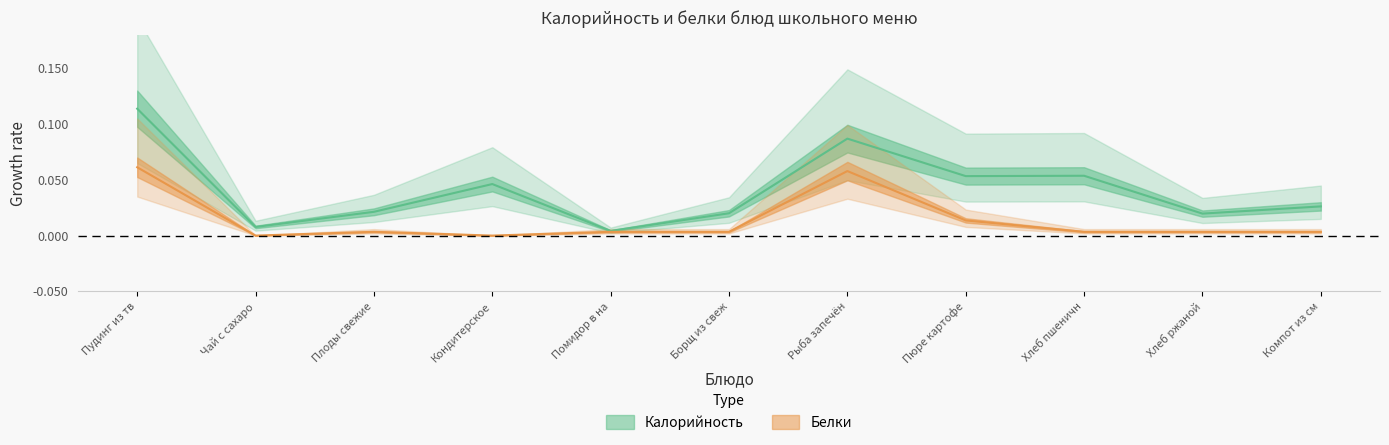

What is the maximum value shown in the chart?

0.1